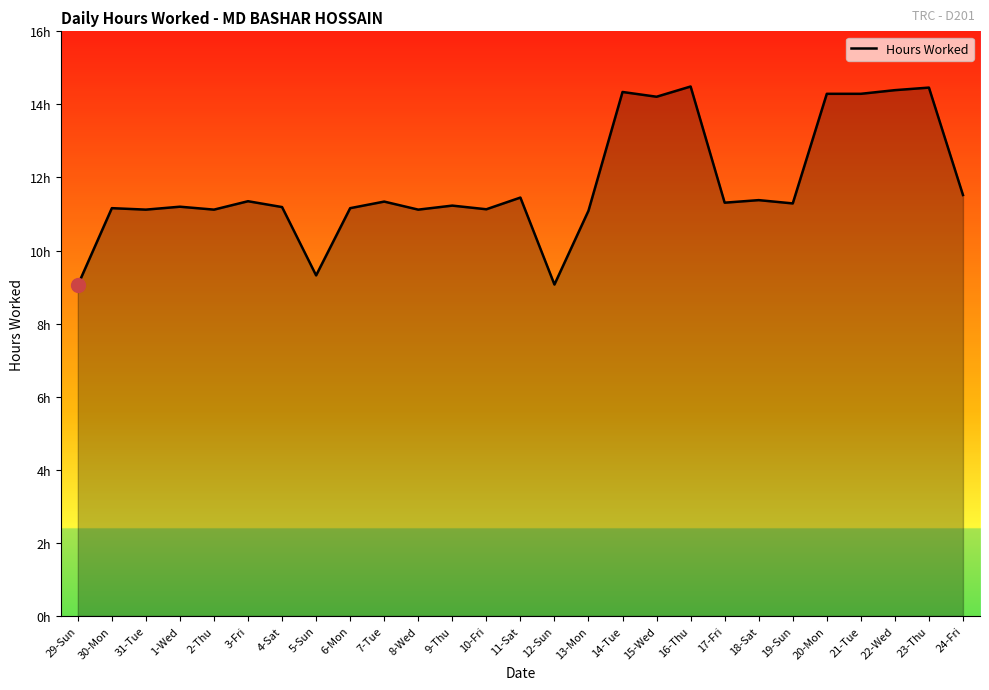

Does the chart display data point markers on the line(s)?

No